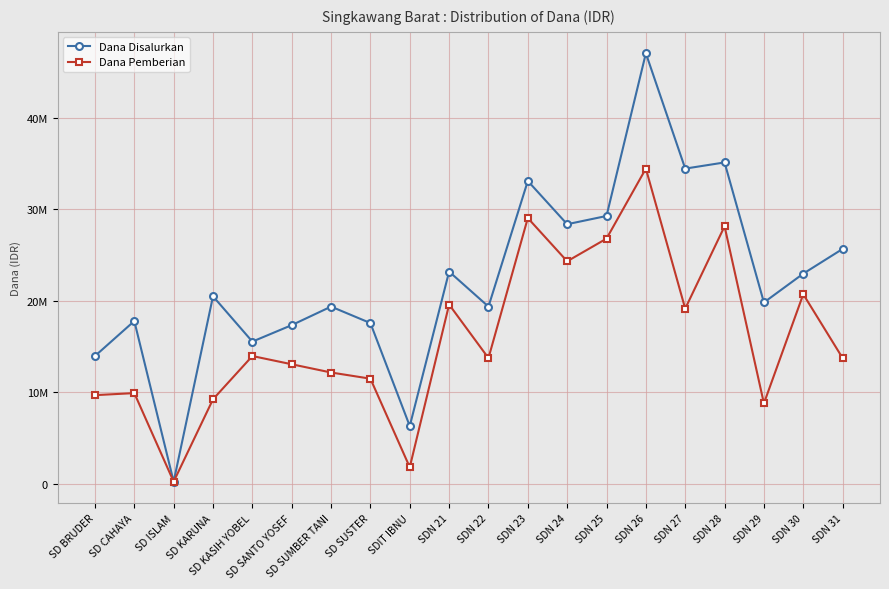

What is the sum of all Dana Disalurkan values?

446625000